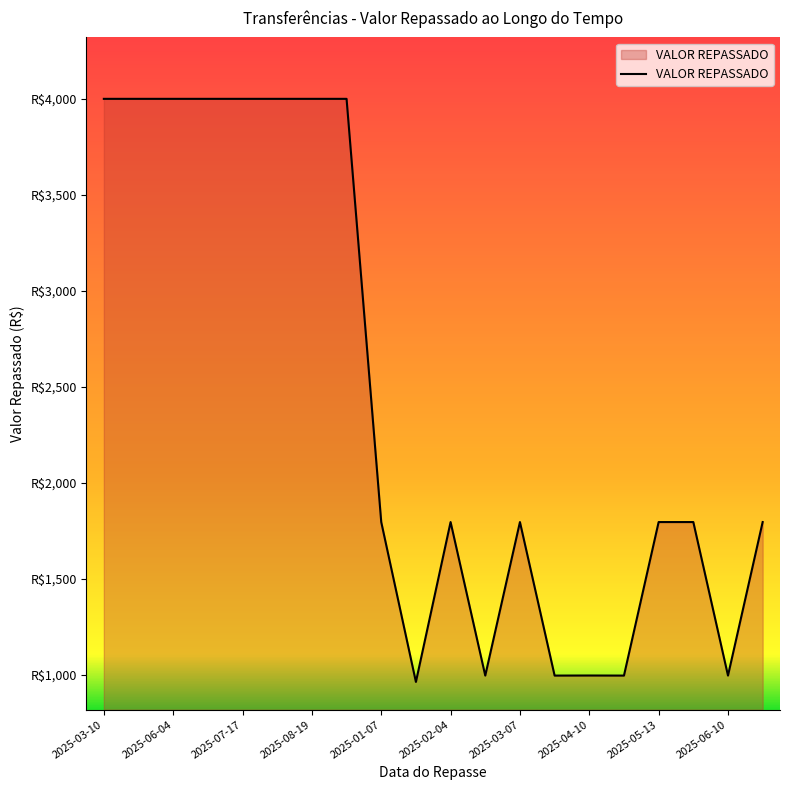

Does the chart have visible grid lines?

No